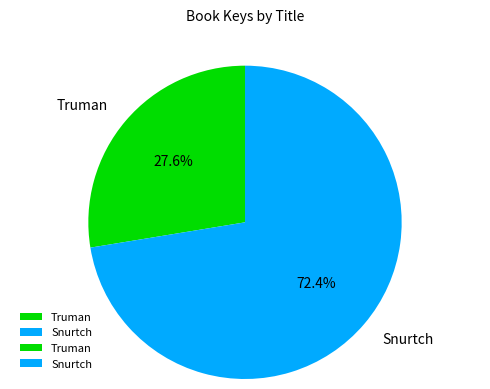

Is the sum of Truman and Snurtch greater than half?

Yes